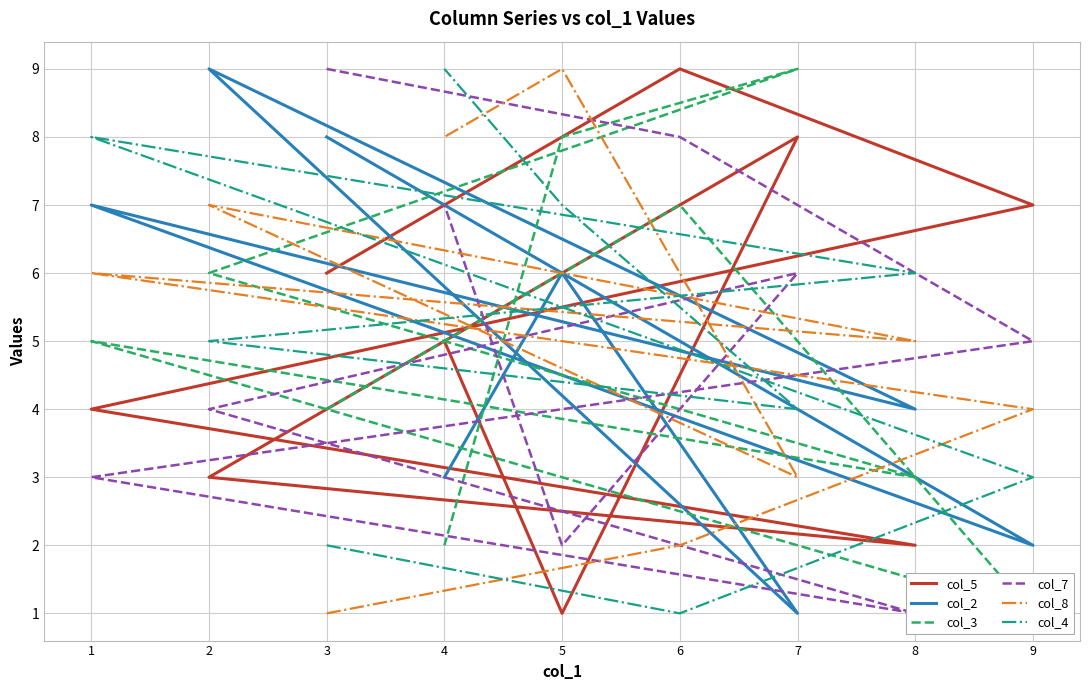

What is the highest value of the col_3 series?

9